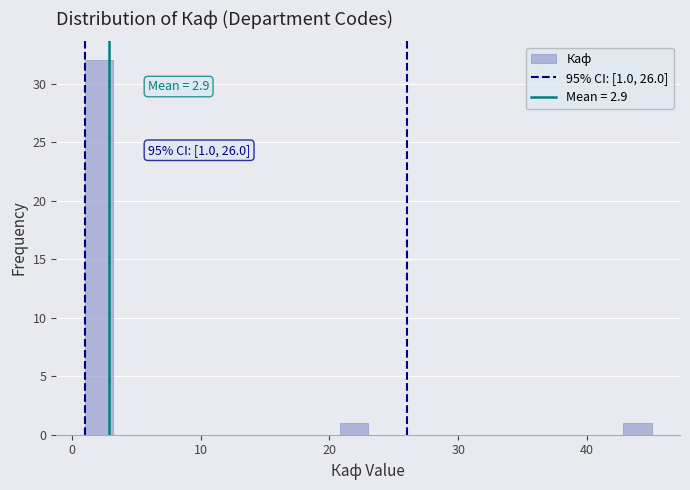

Around what value on the x-axis is the tallest bar? Give the approximate position of its centre, as read against the axis.

2